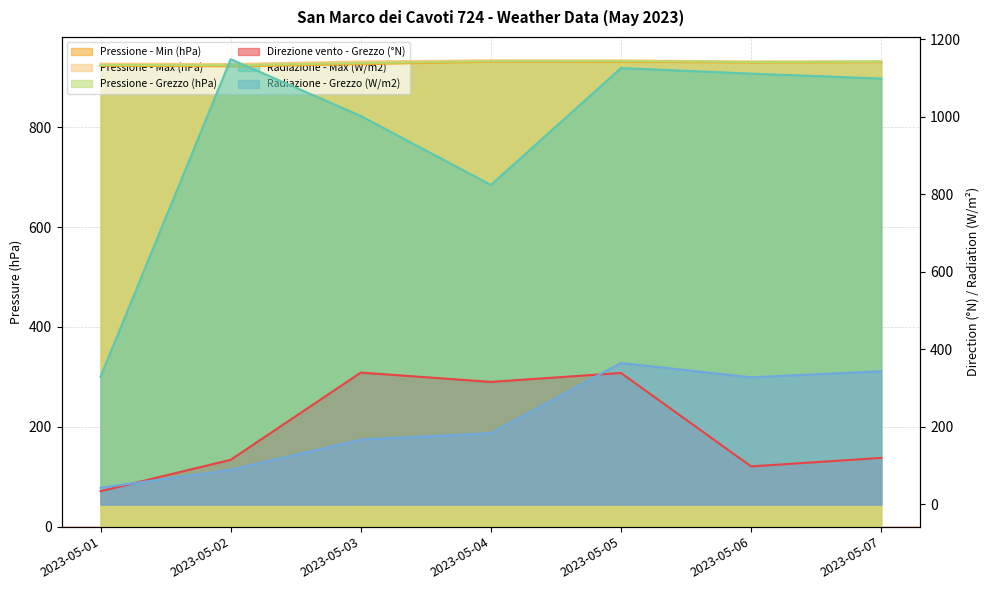

Which category has the lowest value across all series?

2023-05-01